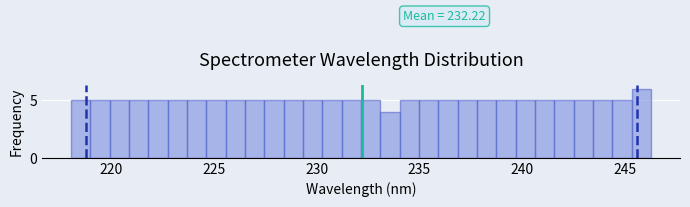

Around what value on the x-axis is the tallest bar? Give the approximate position of its centre, as read against the axis.

246.0